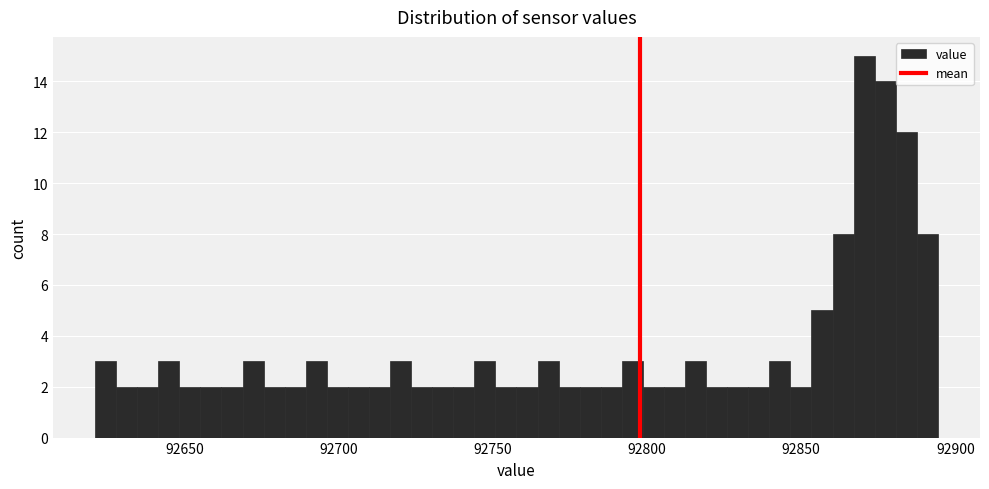

Around what value on the x-axis is the tallest bar? Give the approximate position of its centre, as read against the axis.

92870